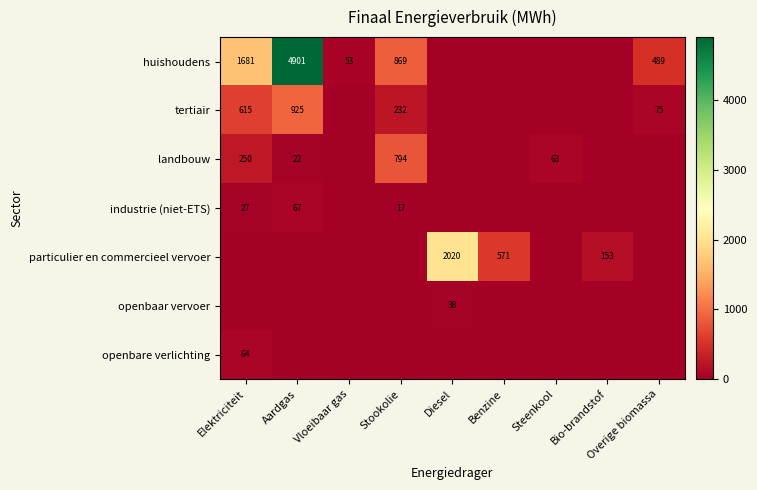

Is the value of tertiair at Aardgas greater than the value of openbaar vervoer at Diesel?

Yes